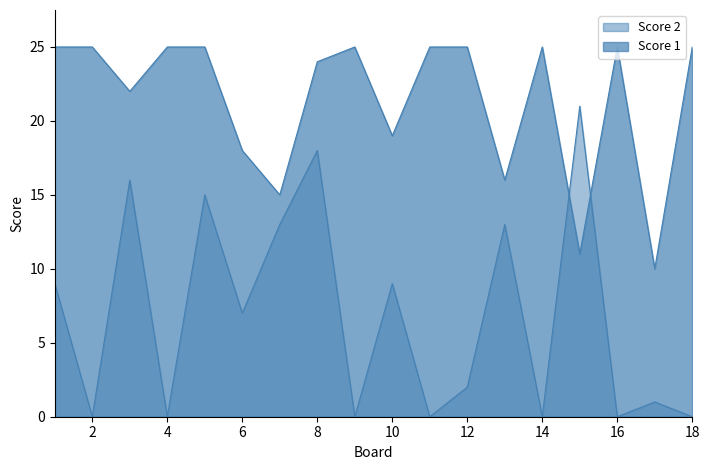

At which category does the chart reach its peak across all series?

1